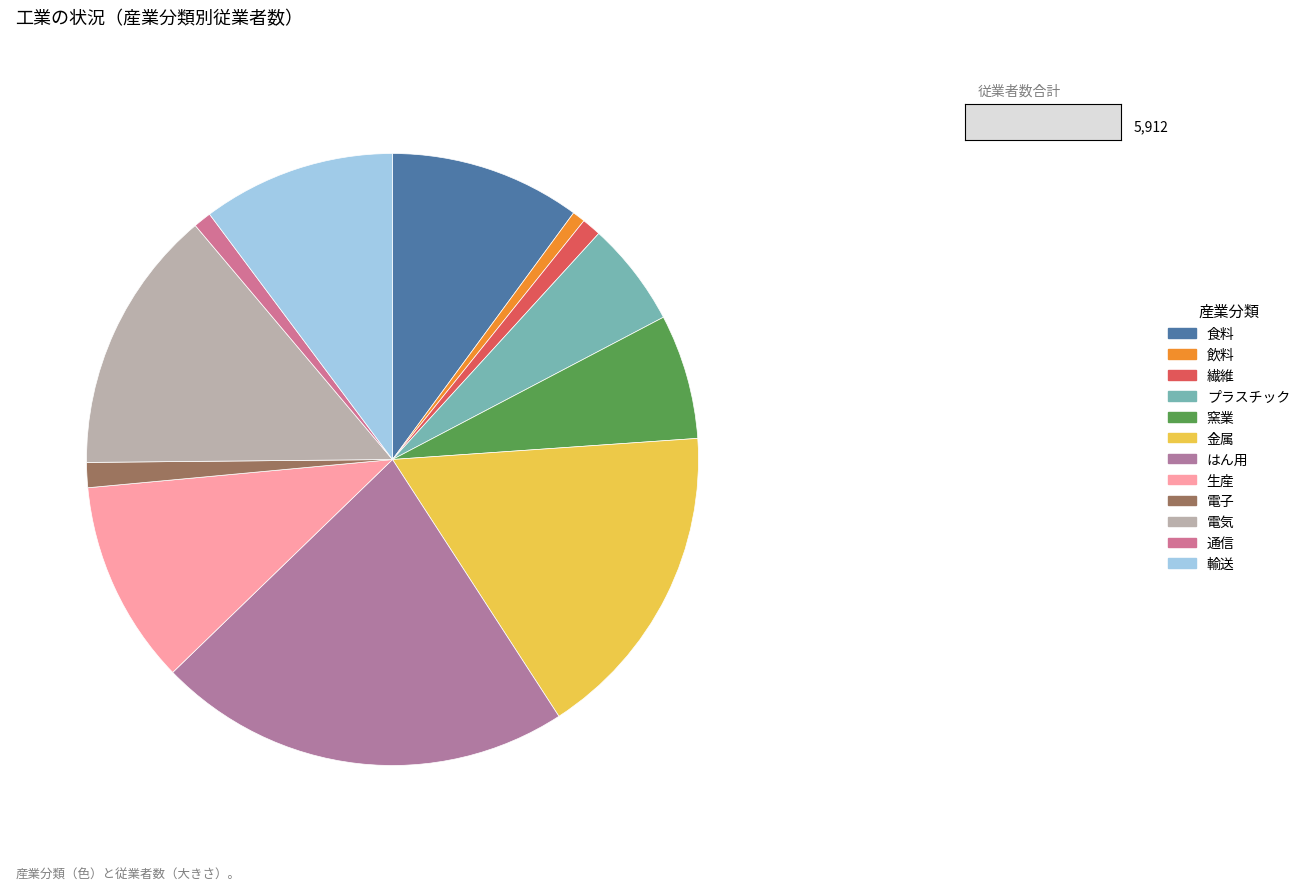

Which slice is the smallest?

飲料